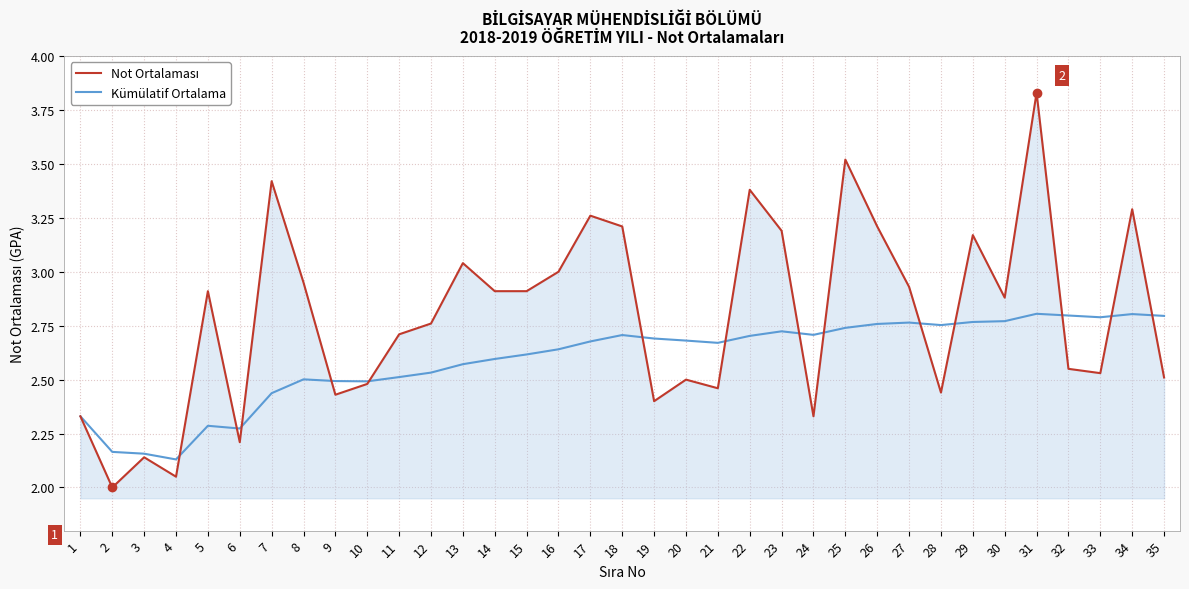

The value of Kümülatif Ortalama at 28 is 3.7. True or false?

False